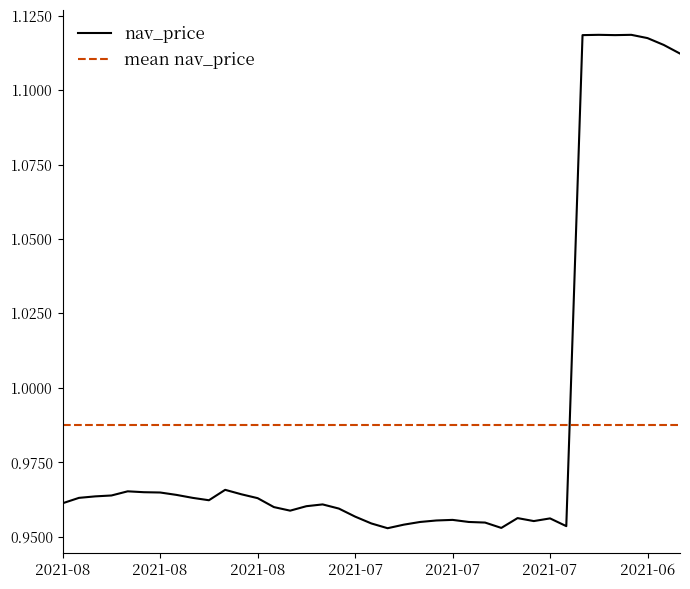

List the labels in order of value, largest first.

2021-06-29, 2021-06-25, 2021-06-30, 2021-06-28, 2021-06-24, 2021-06-22, 2021-06-21, 2021-08-05, 2021-08-13, 2021-08-12, 2021-08-11, 2021-08-04, 2021-08-10, 2021-08-16, 2021-08-17, 2021-08-18, 2021-08-09, 2021-08-03, 2021-08-06, 2021-08-19, 2021-07-23, 2021-07-26, 2021-07-28, 2021-07-22, 2021-07-27, 2021-07-21, 2021-07-07, 2021-07-02, 2021-07-13, 2021-07-14, 2021-07-06, 2021-07-15, 2021-07-12, 2021-07-09, 2021-07-20, 2021-07-16, 2021-07-01, 2021-07-08, 2021-07-19